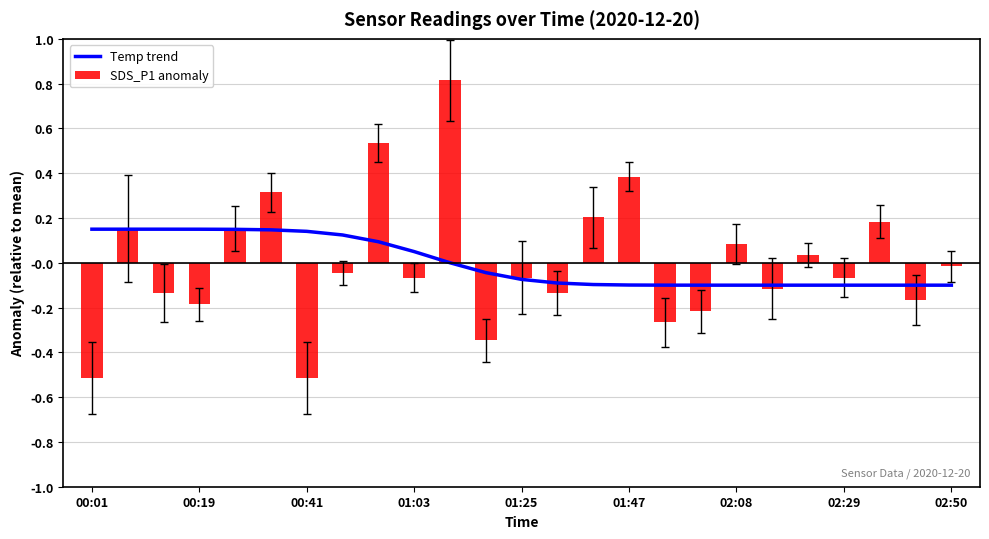

Reading left to right, transcribe all the data shown in this chart.

Temp trend: 0.2	0.2	0.1	0.1	0.1	0.1	0.1	0.1	0.1	0.0	0.0	-0.0	-0.1	-0.1	-0.1	-0.1	-0.1	-0.1	-0.1	-0.1	-0.1	-0.1	-0.1	-0.1	-0.1
SDS_P1 anomaly: -0.5	0.2	-0.1	-0.2	0.2	0.3	-0.5	-0.0	0.5	-0.1	0.8	-0.3	-0.1	-0.1	0.2	0.4	-0.3	-0.2	0.1	-0.1	0.0	-0.1	0.2	-0.2	-0.0